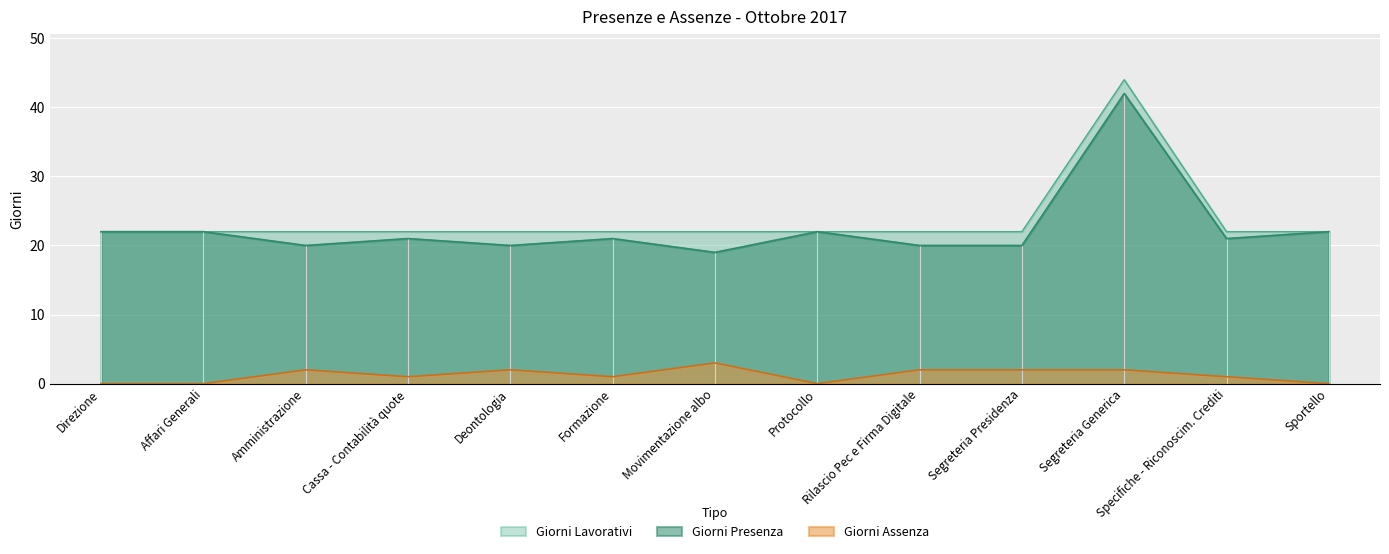

At which label does Giorni Presenza reach its minimum?

Movimentazione albo